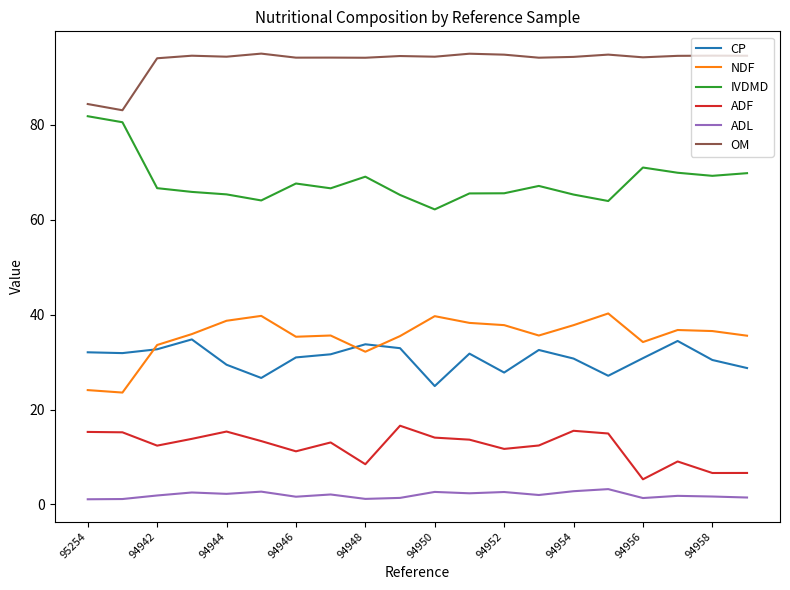

List the series in order of their peak value, lowest first.

ADL, ADF, CP, NDF, IVDMD, OM